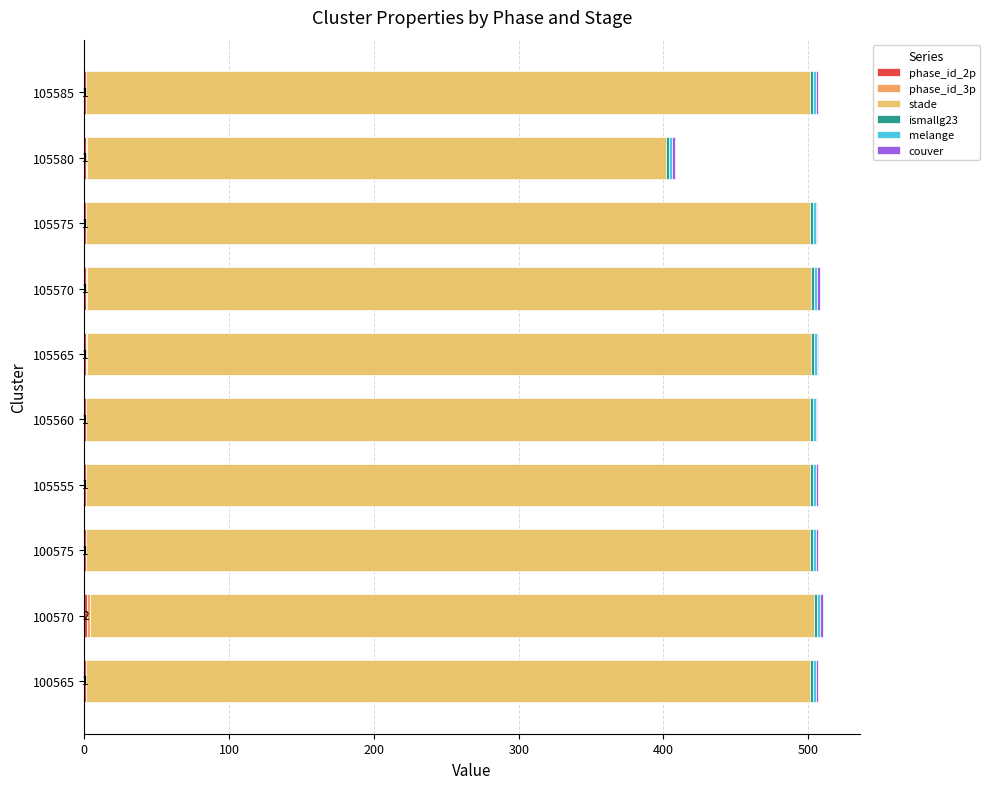

How many categories are shown in the chart?

10